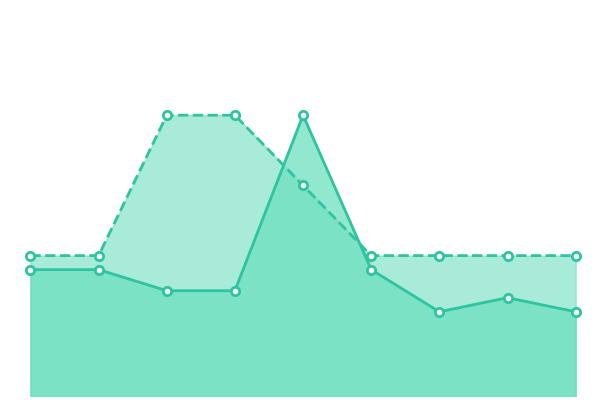

What is the difference between the Impacto Residual values at M1-R9 and M1-R5?

0.2